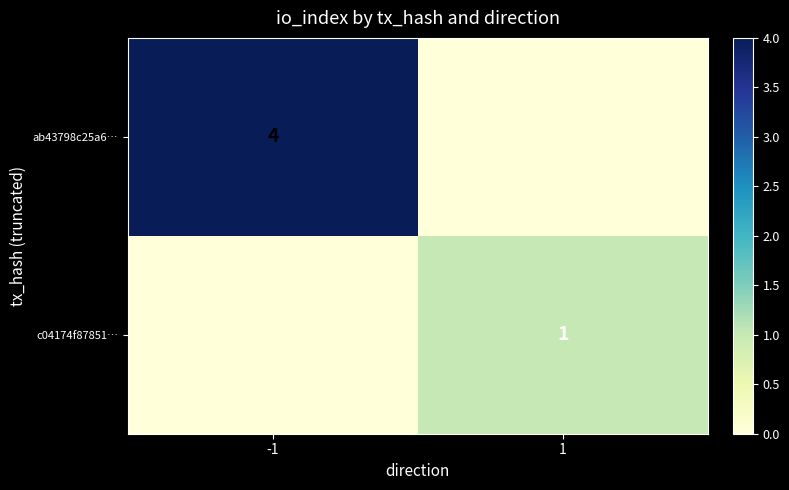

Is the value of c04174f87851… at 1 greater than the value of ab43798c25a6… at -1?

No